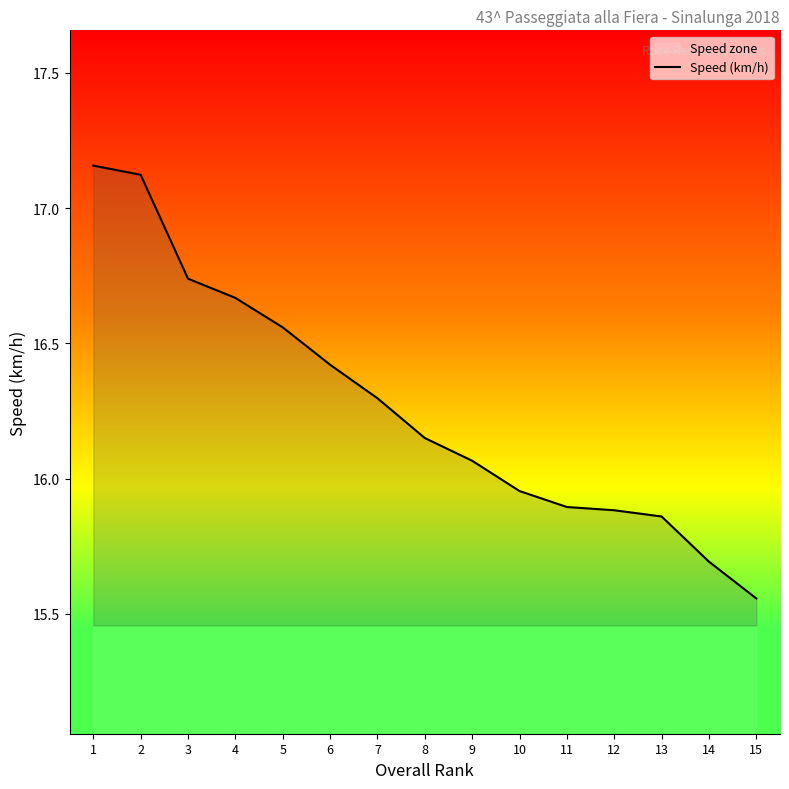

What is the value of the 15th point from the left?

15.6